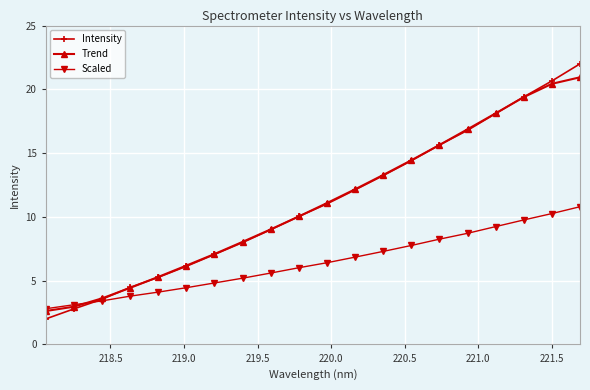

True or false: Scaled has more than 1 points higher than both neighbors.

False